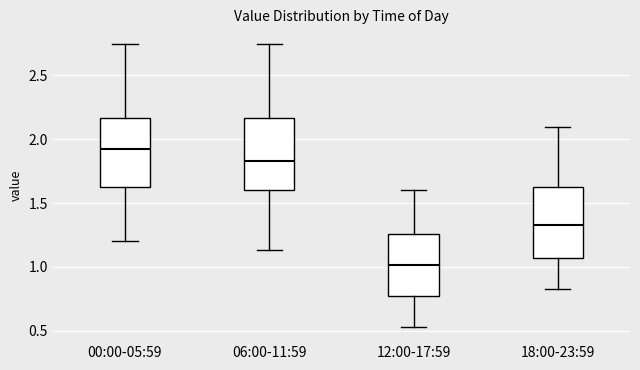

Which box's median line is the highest?

00:00-05:59